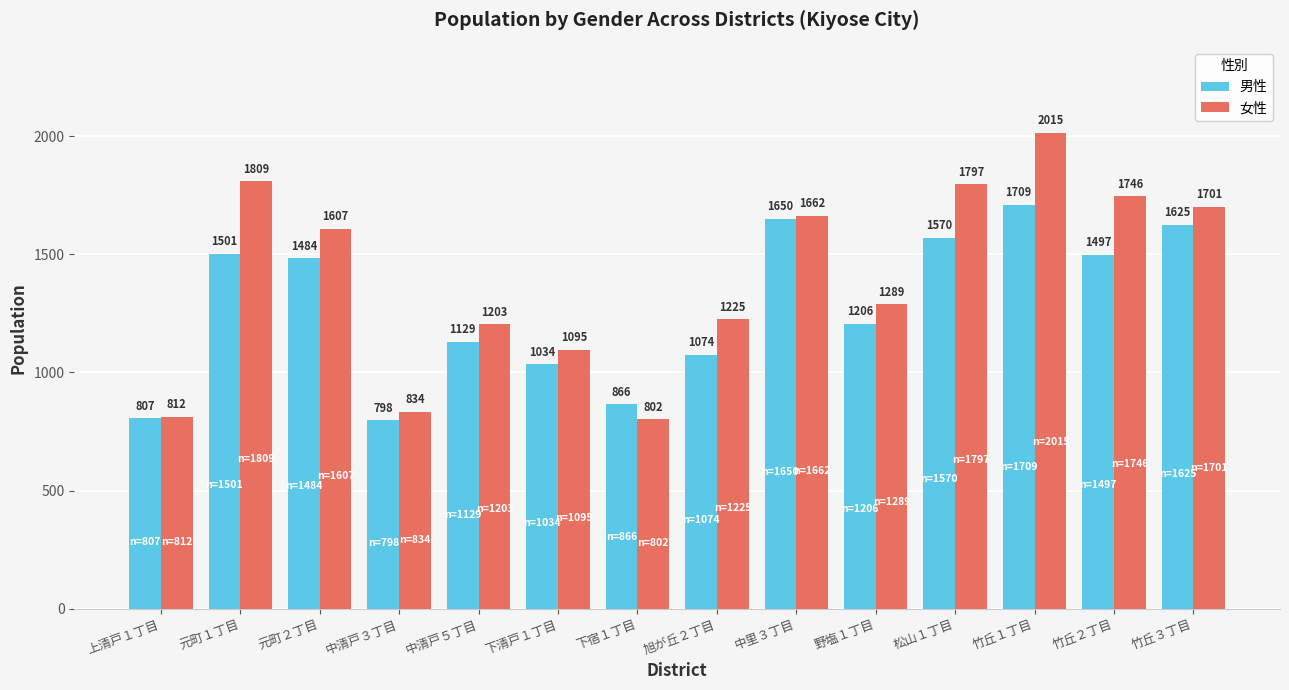

Are the bars horizontal?

No